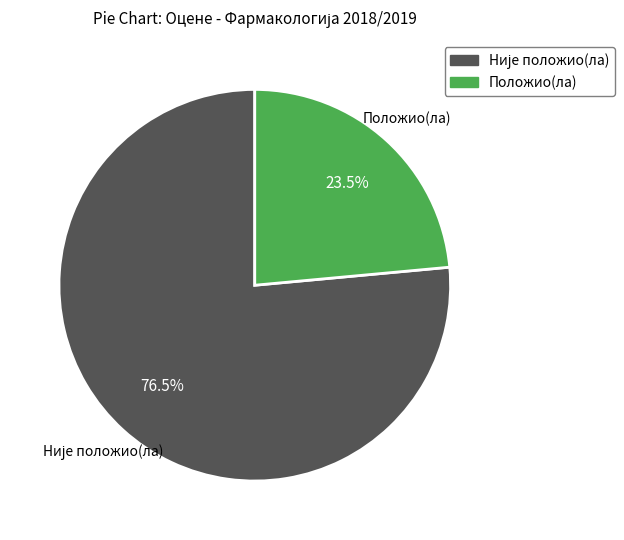

Count the number of slices in the pie.

2